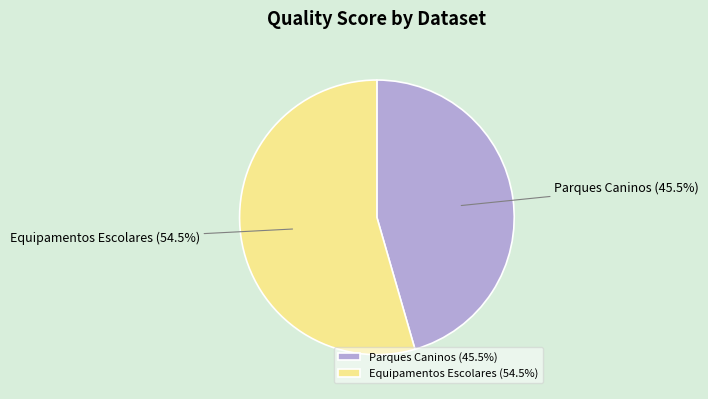

True or false: Parques Caninos accounts for 55% of the total.

False